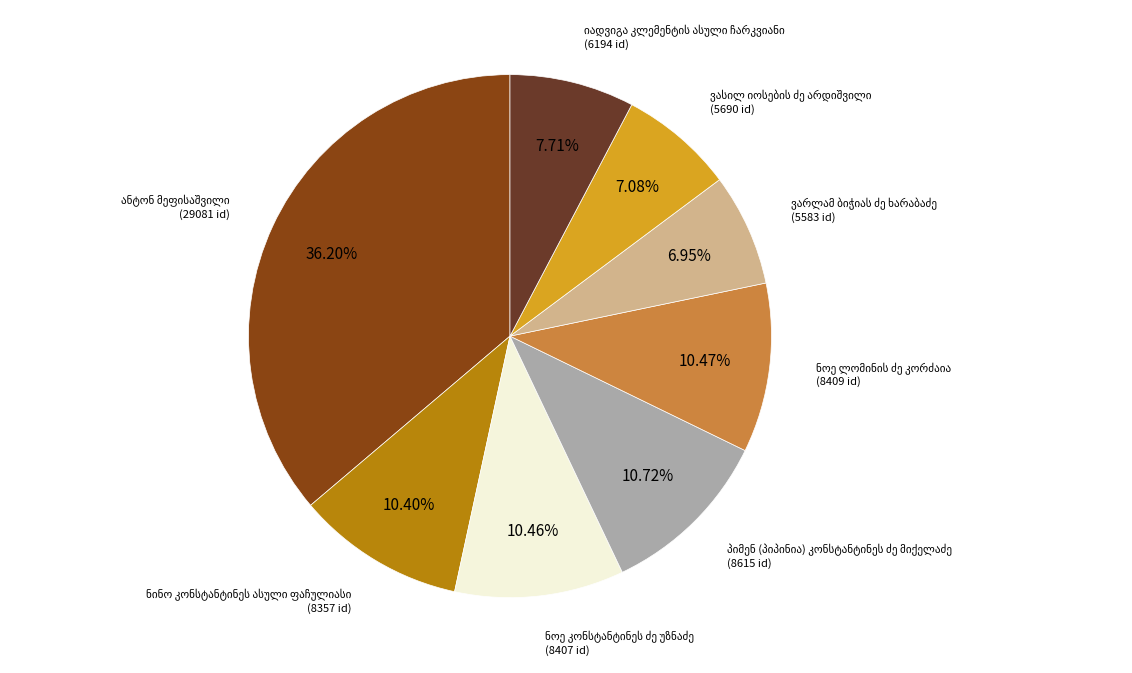

How many slices are in this pie chart?

8